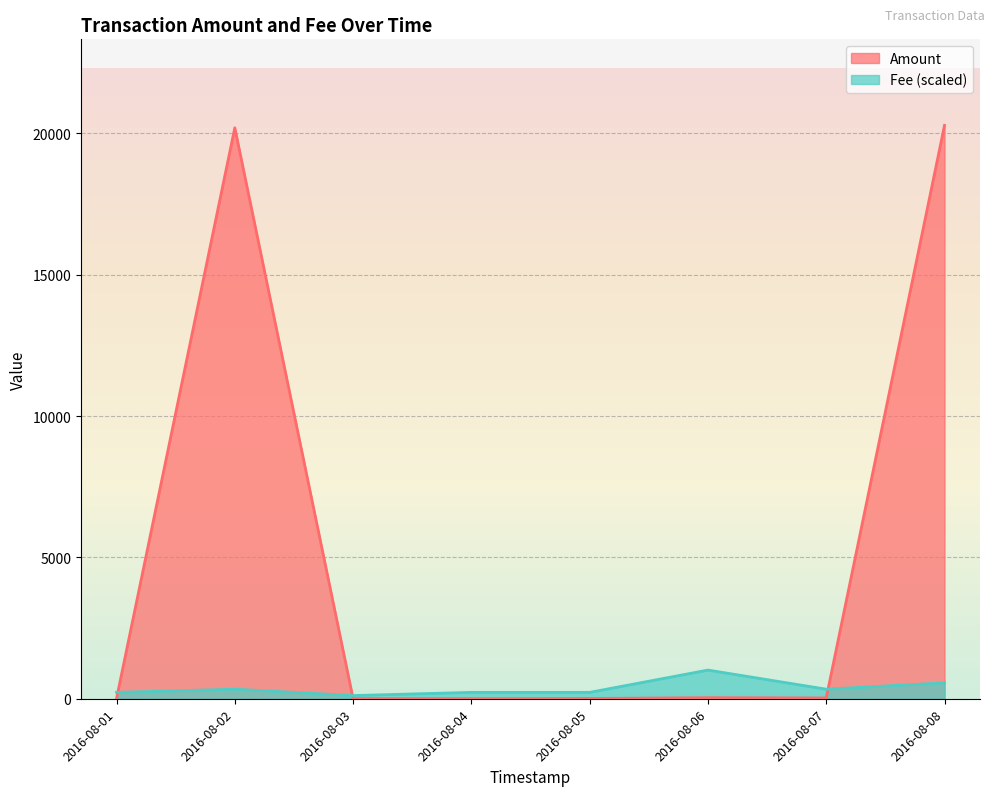

Does the chart display data point markers on the line(s)?

No